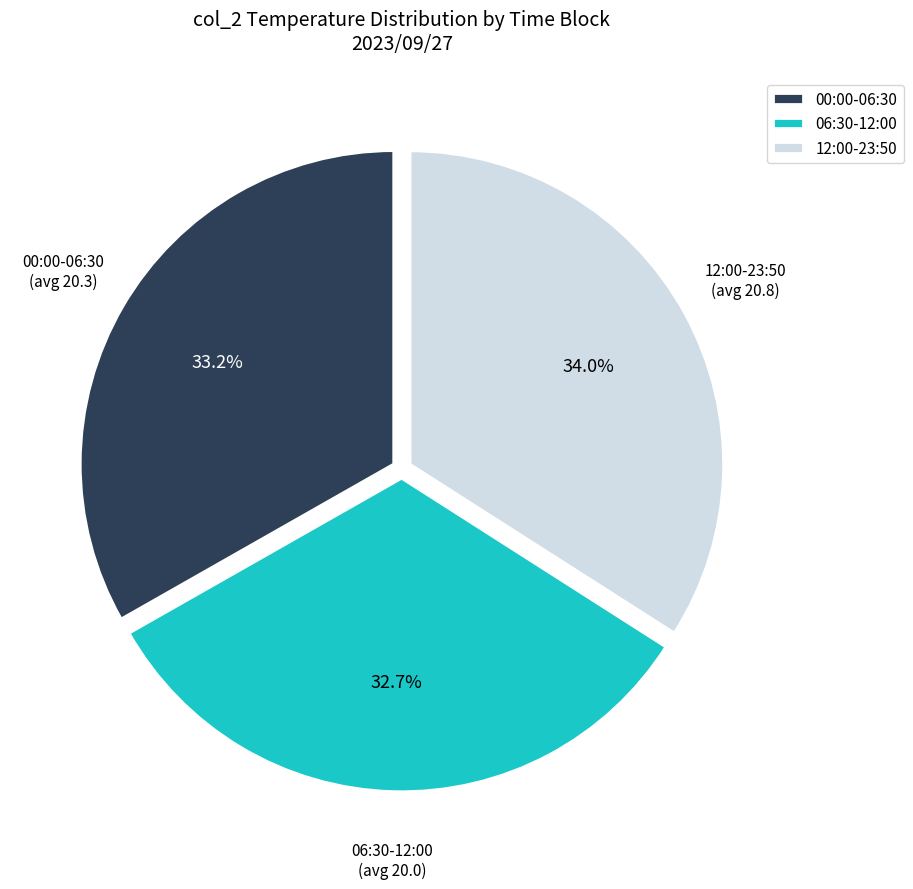

Which category has the biggest portion of the pie?

12:00-23:50